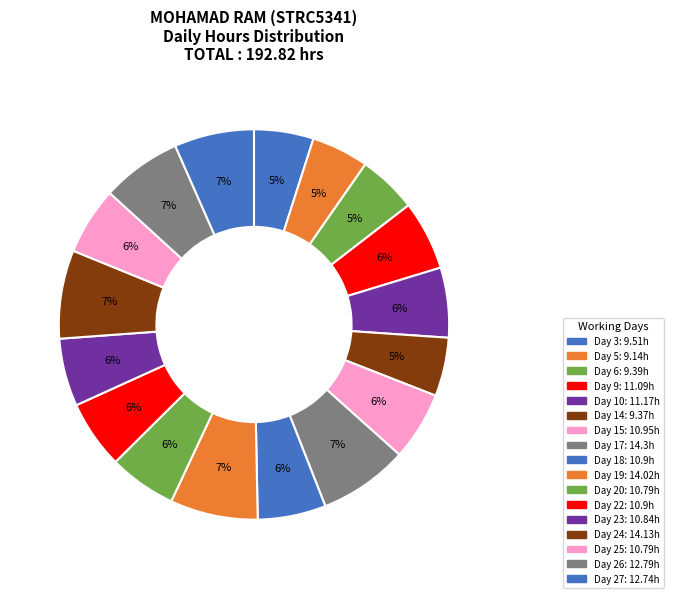

What is the change in value from Day 17 to Day 20?

-3.5